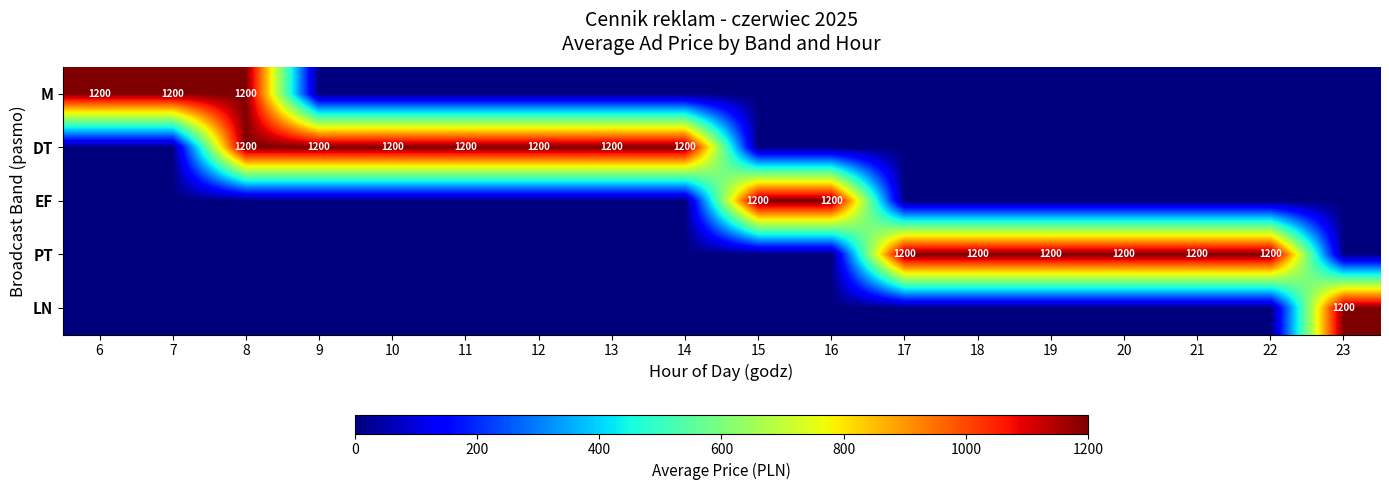

How many data points does each series have?

18